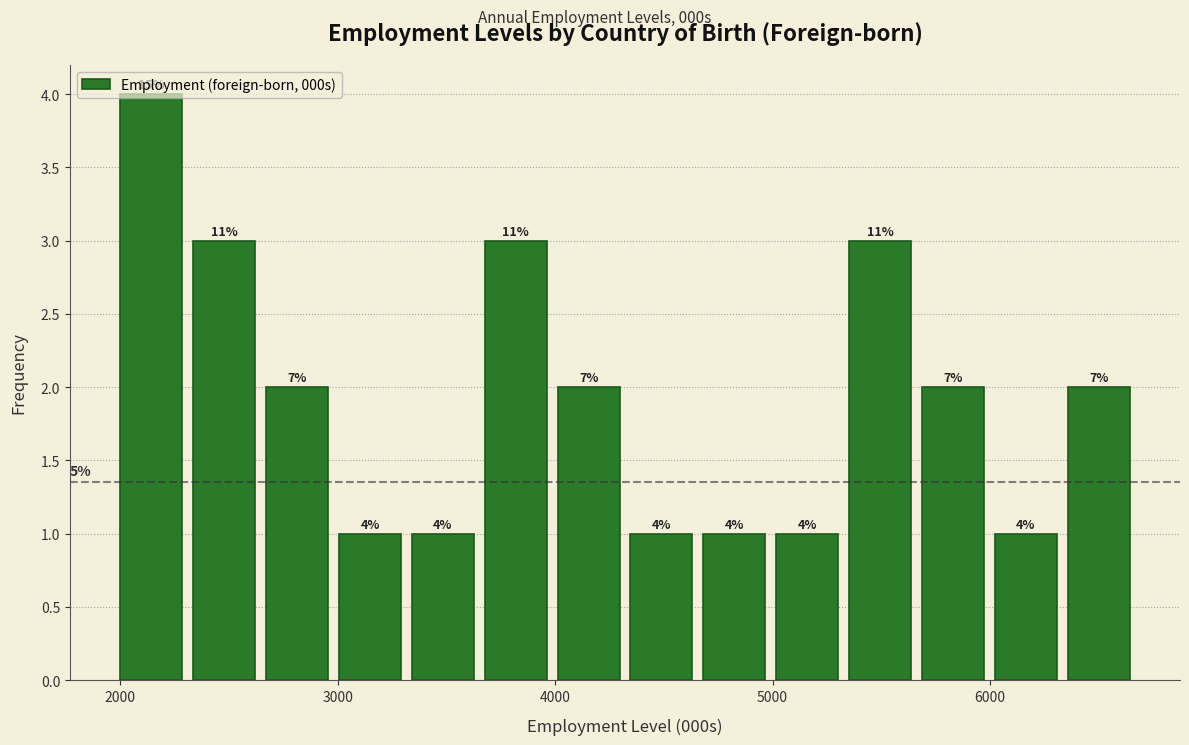

Read against the x-axis, roughly where is the centre of the tallest bar?

2100